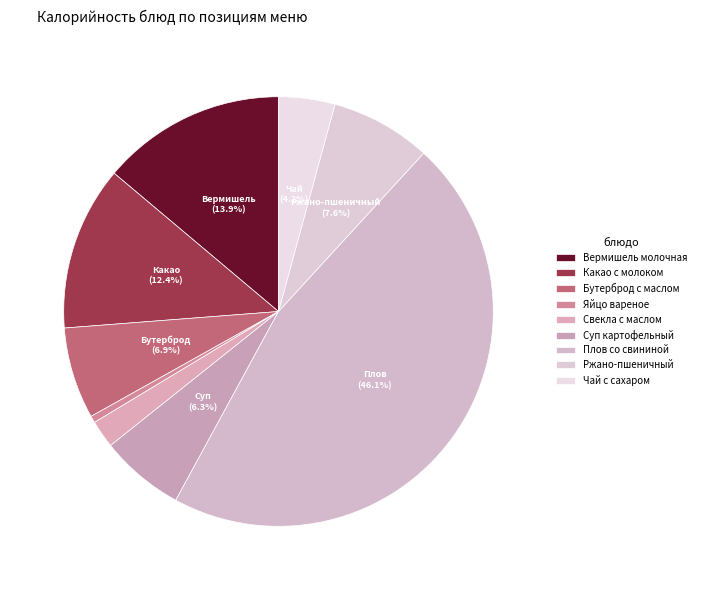

How many slices are in this pie chart?

9